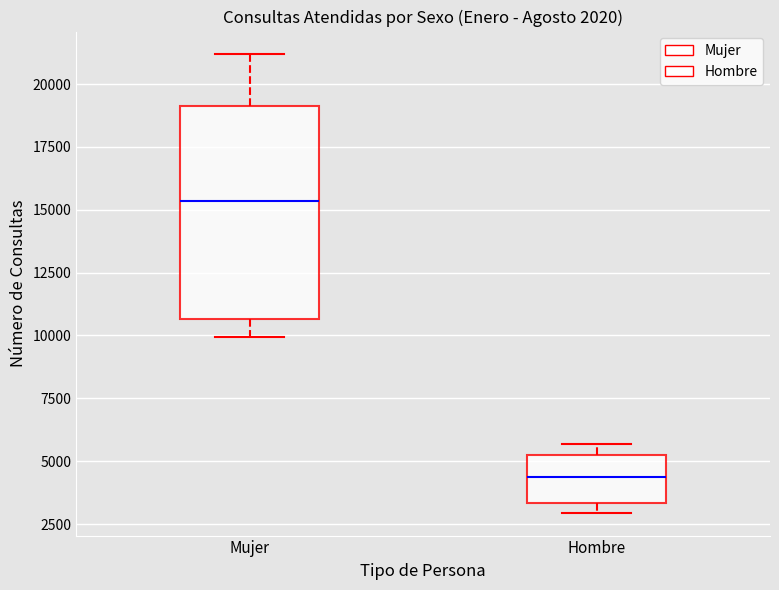

Which box has the highest median line?

Mujer